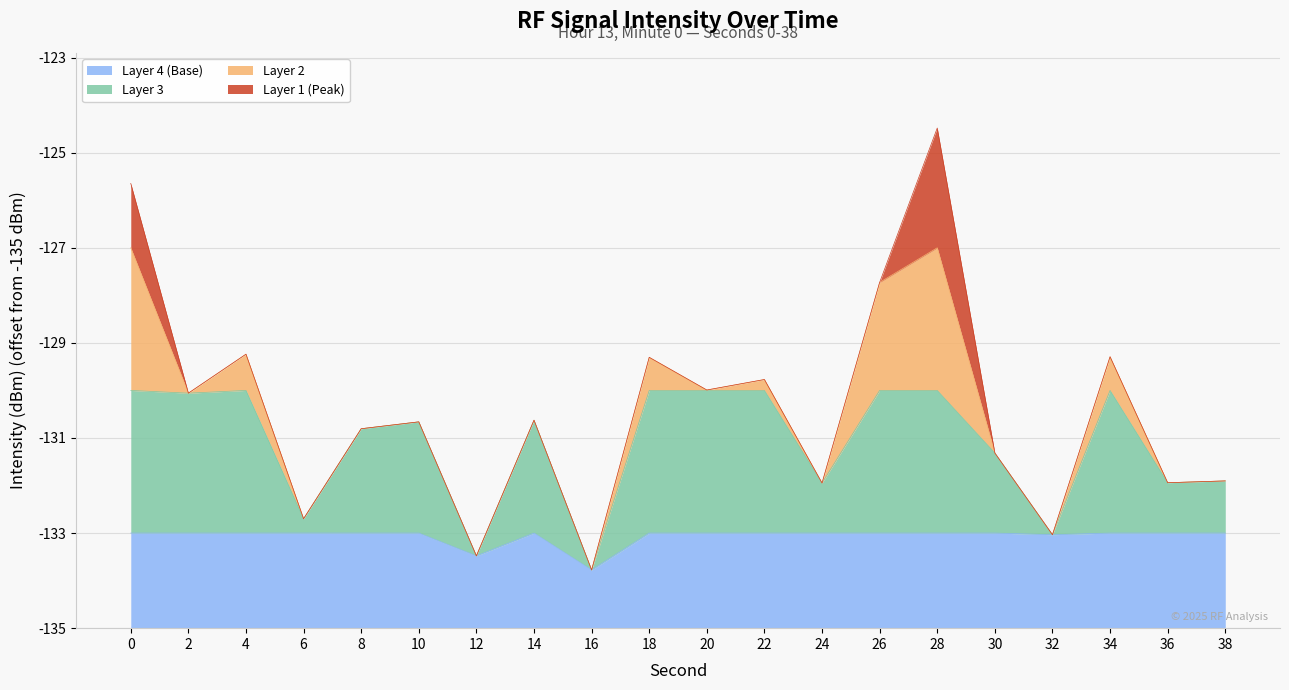

Reading right to left, transcribe all the data shown in this chart.

3.1	3.1	5.7	2.0	3.7	10.5	7.3	3.1	5.2	5.0	5.7	1.2	4.4	1.5	4.3	4.2	2.3	5.8	4.9	9.4